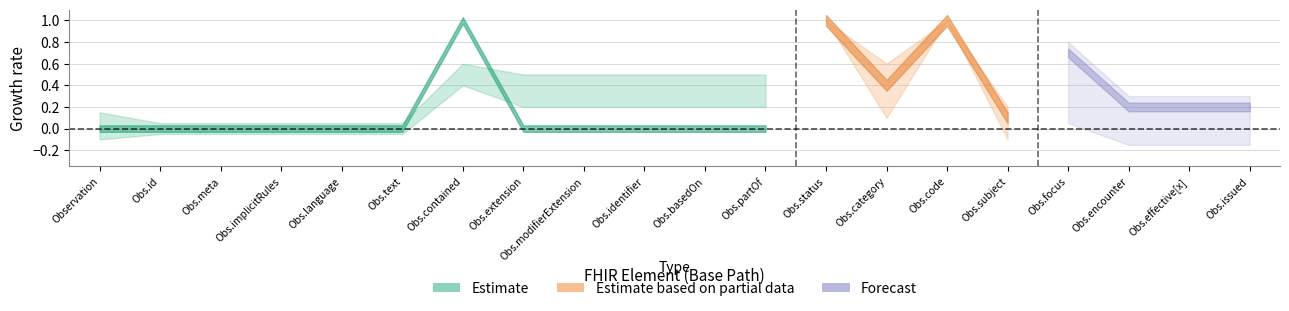

At which label is Estimate closest to 0?

Observation